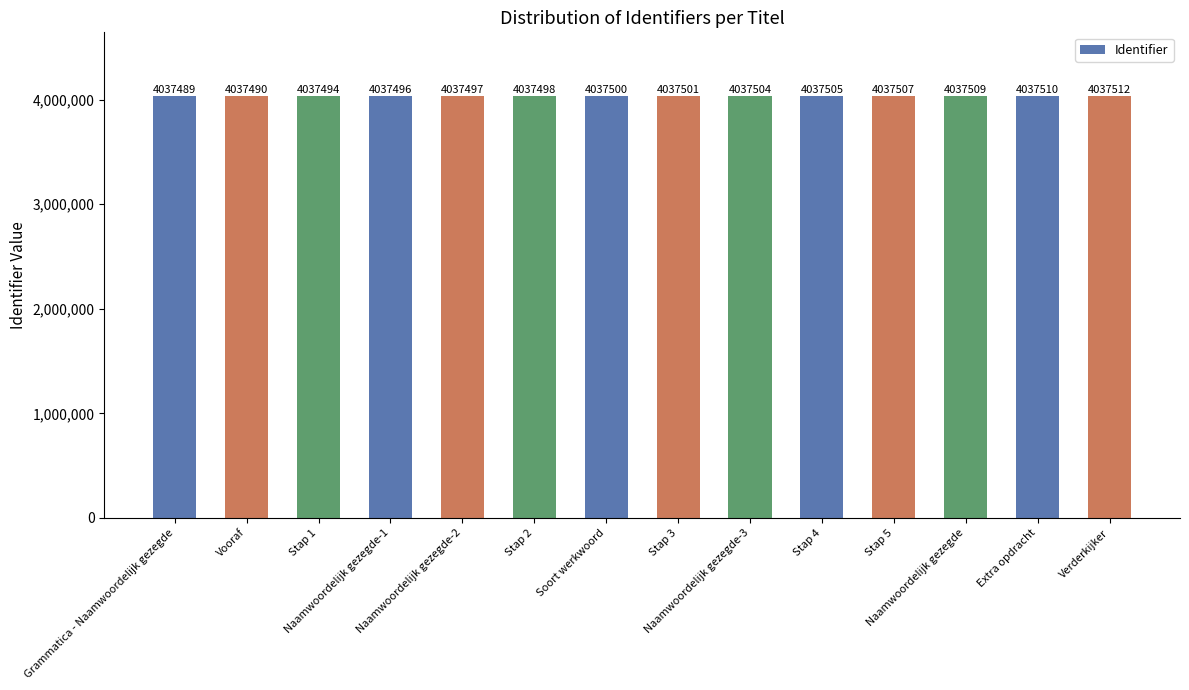

The value at Naamwoordelijk gezegde-3 is 5410621. True or false?

False